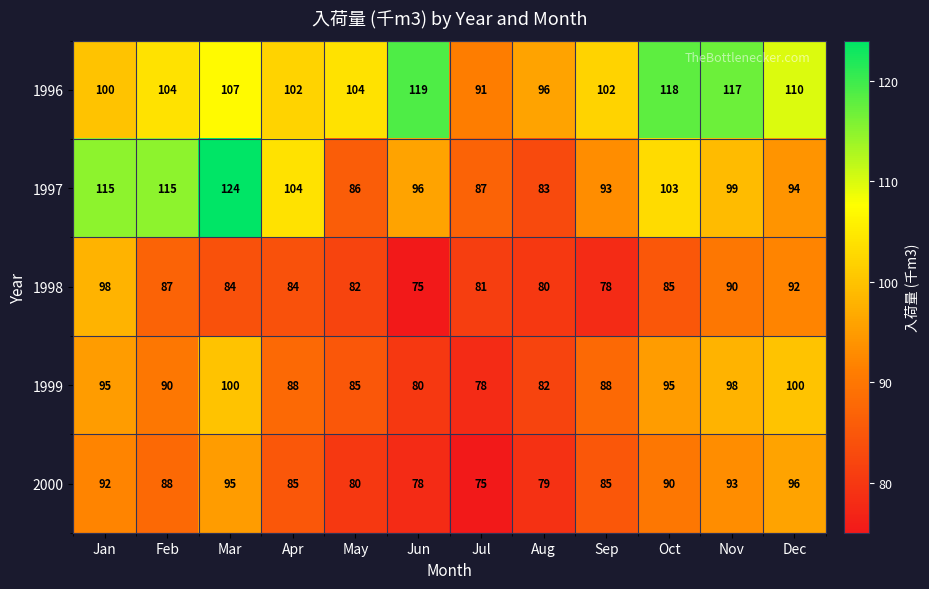

What is the minimum value shown in the chart?

75